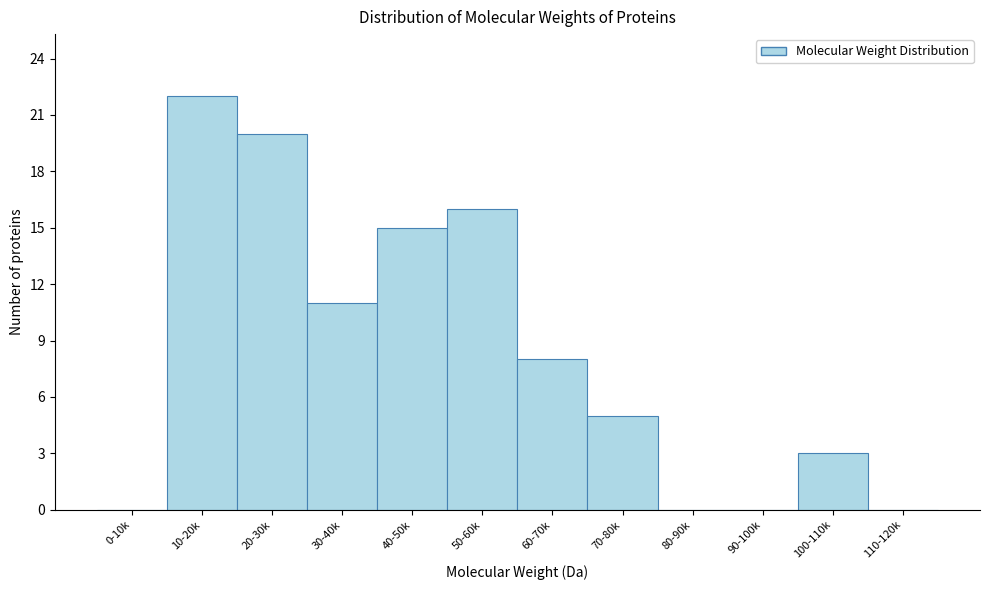

Reading left to right, extract all data points from this chart.

0-10k=0	10-20k=22	20-30k=20	30-40k=11	40-50k=15	50-60k=16	60-70k=8	70-80k=5	80-90k=0	90-100k=0	100-110k=3	110-120k=0